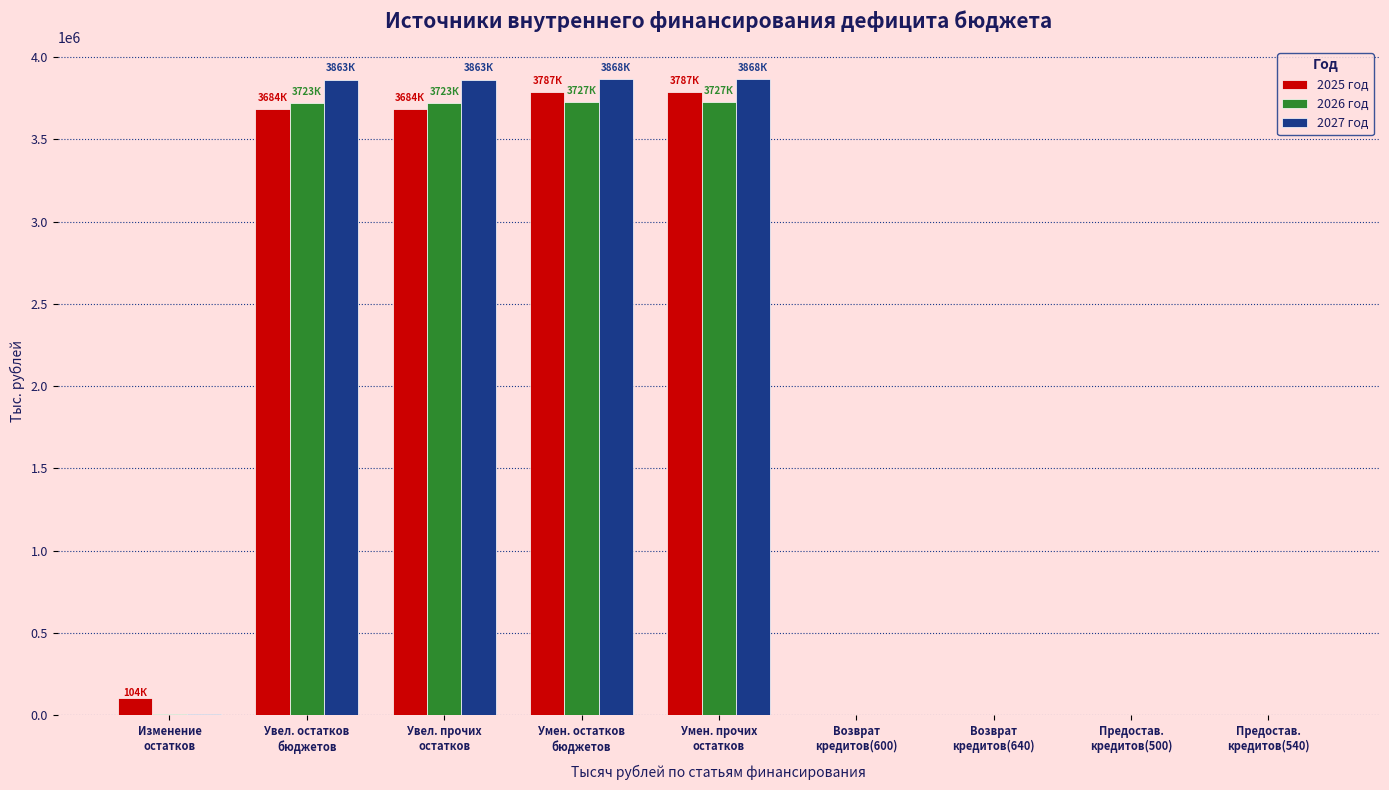

The value of 2025 год at Умен. прочих
остатков is 3787178.2. True or false?

True